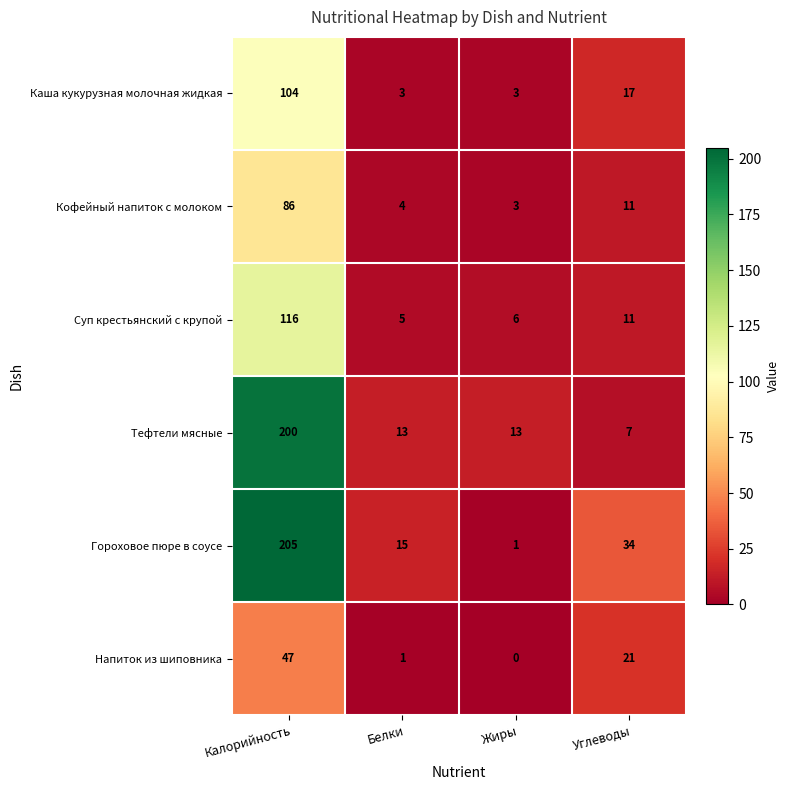

At which label is Гороховое пюре в соусе closest to 103?

Углеводы